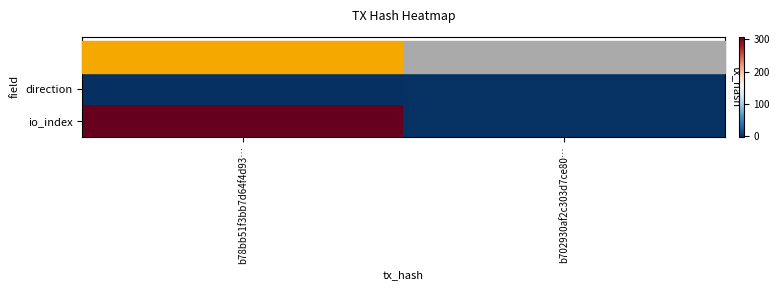

Reading left to right, extract all data points from this chart.

direction: b78bb51f3bb7d64f4d93…=-1	b702930af2c303d7ce80…=1
io_index: b78bb51f3bb7d64f4d93…=308	b702930af2c303d7ce80…=1